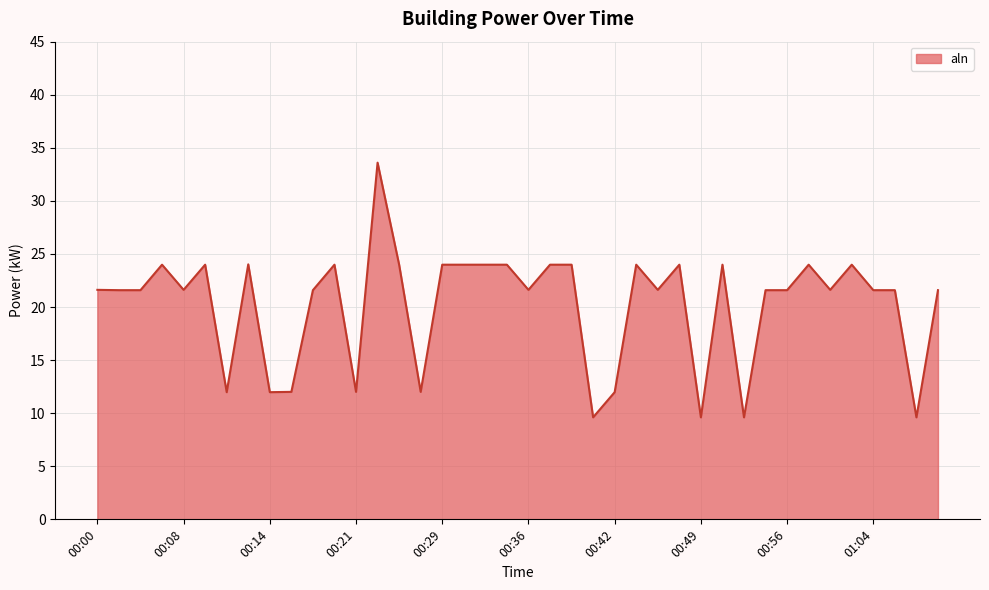

What is the smallest value displayed?

9.6